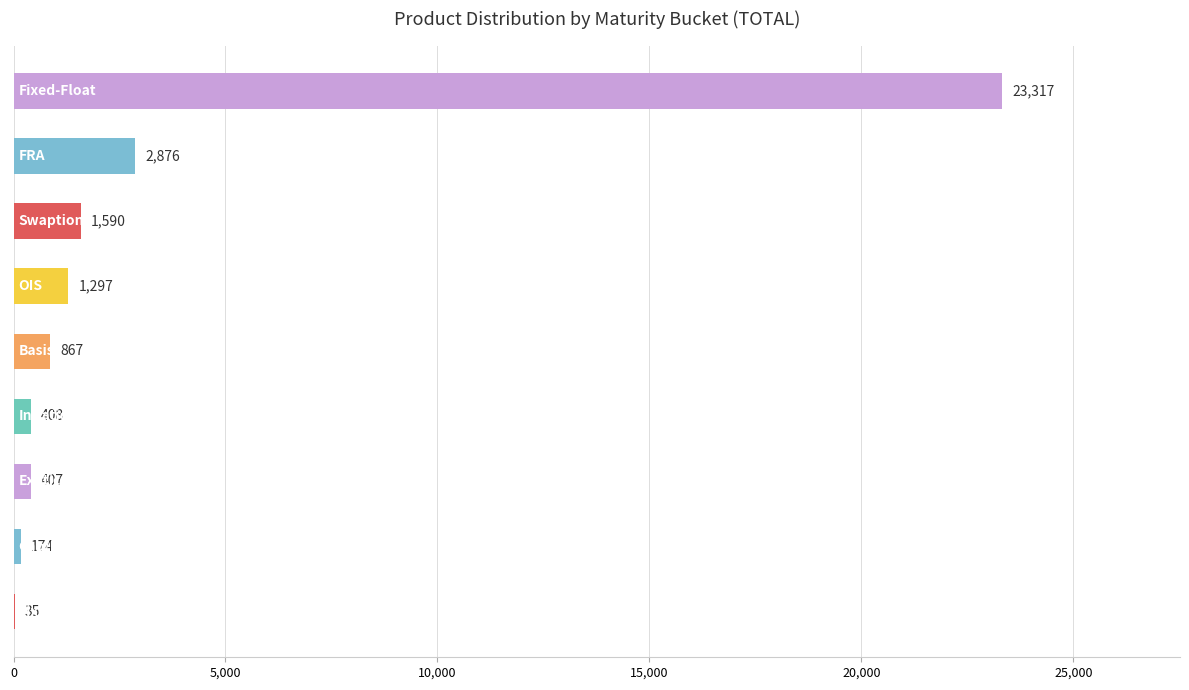

What is the sum of all values?

30971